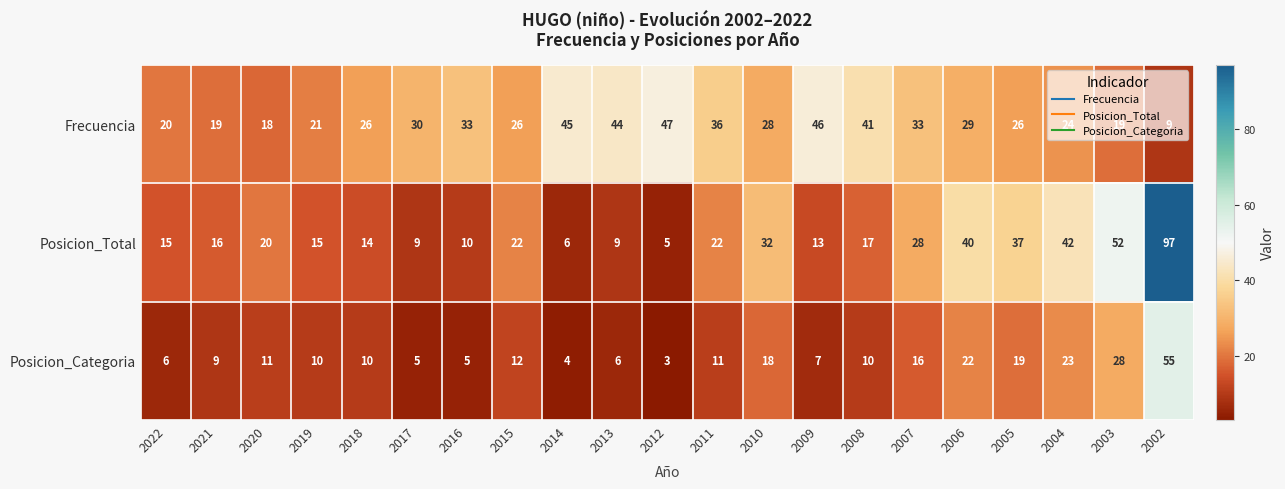

True or false: Posicion_Total has a value of 9 at 2017.

True